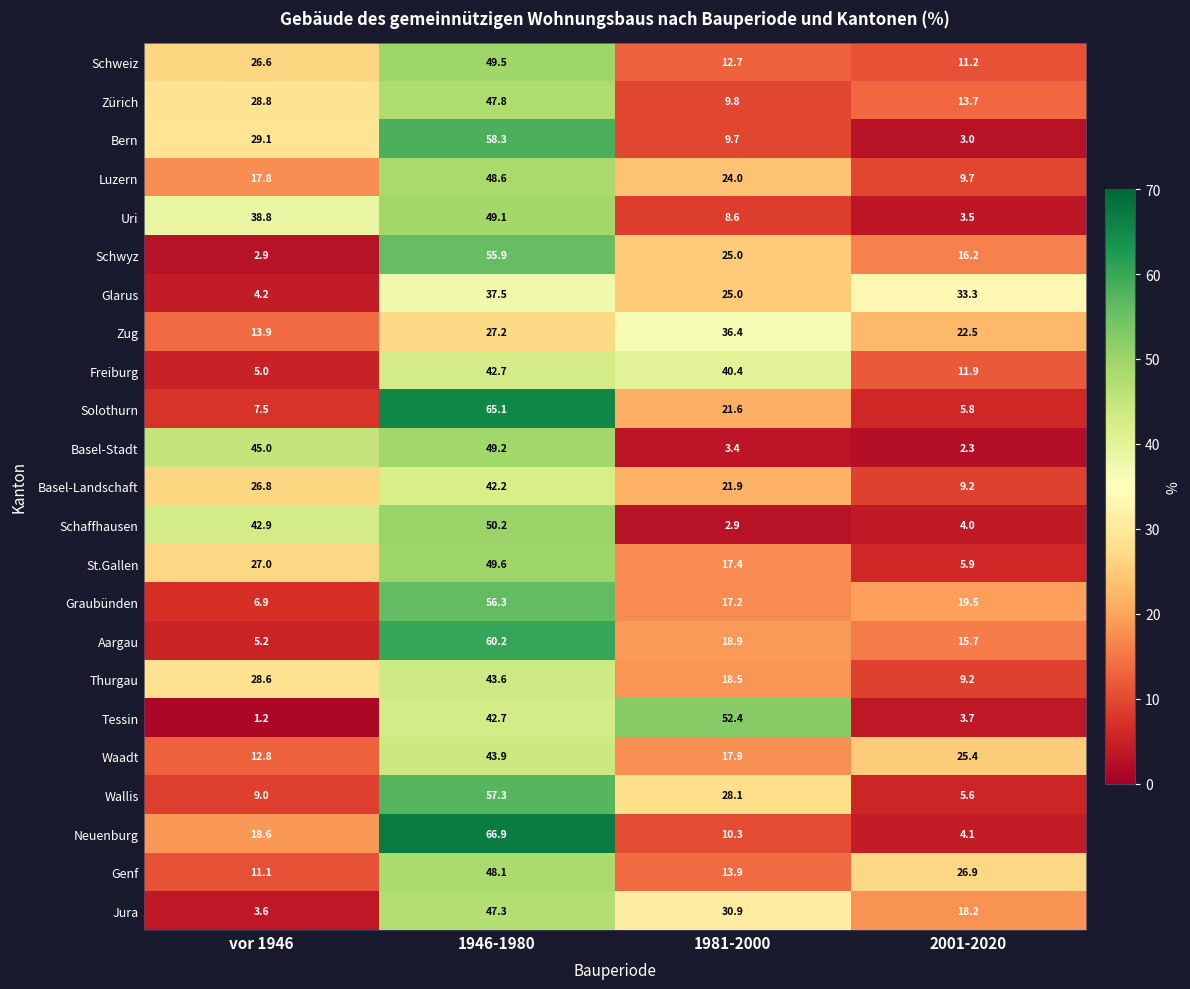

Which series has the widest spread of values?

Neuenburg